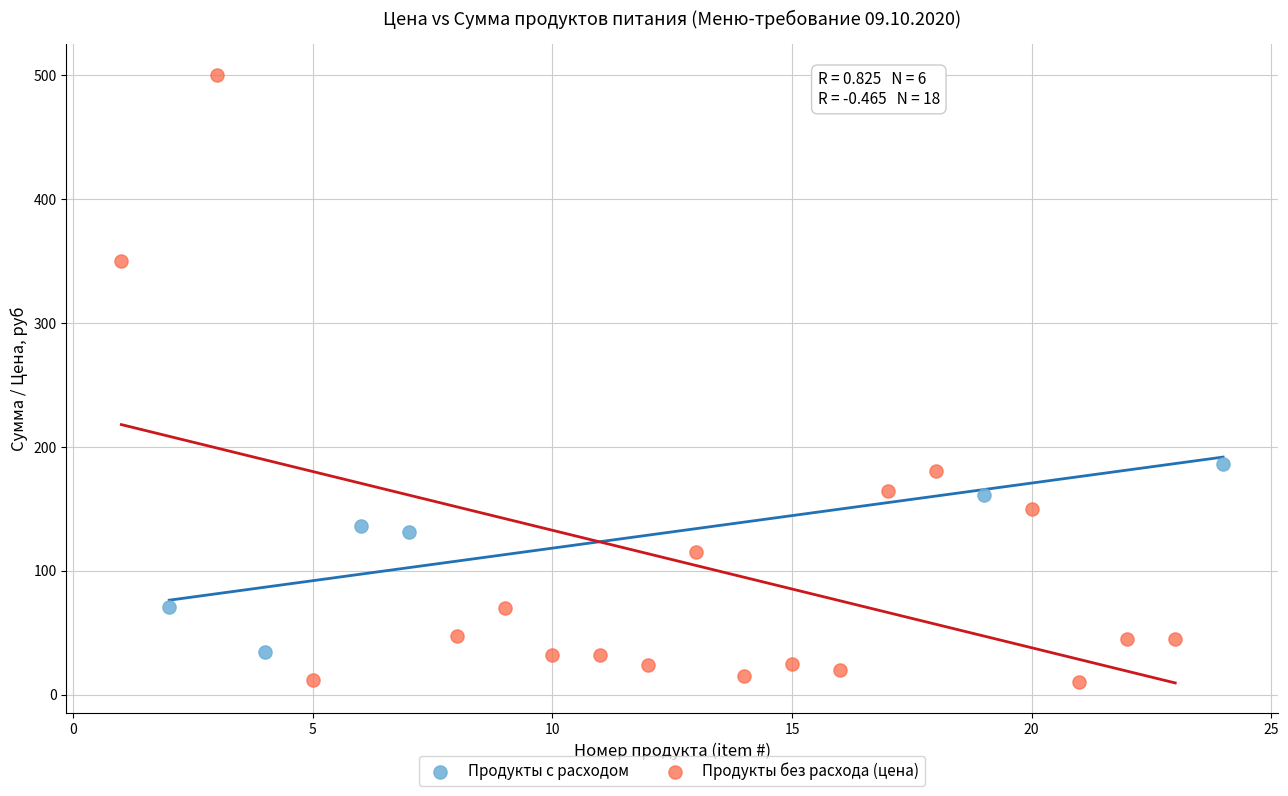

Which series contains the lowest Y value?

Продукты без расхода (цена)